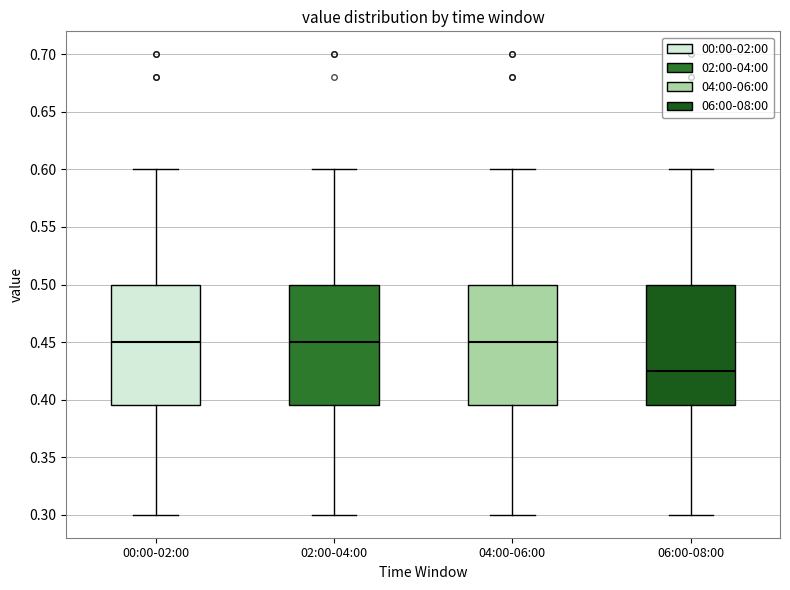

Where is the upper edge of the box for 04:00-06:00 on the y-axis? The values are not printed on the chart, so give them approximately, as read against the axis.

0.500